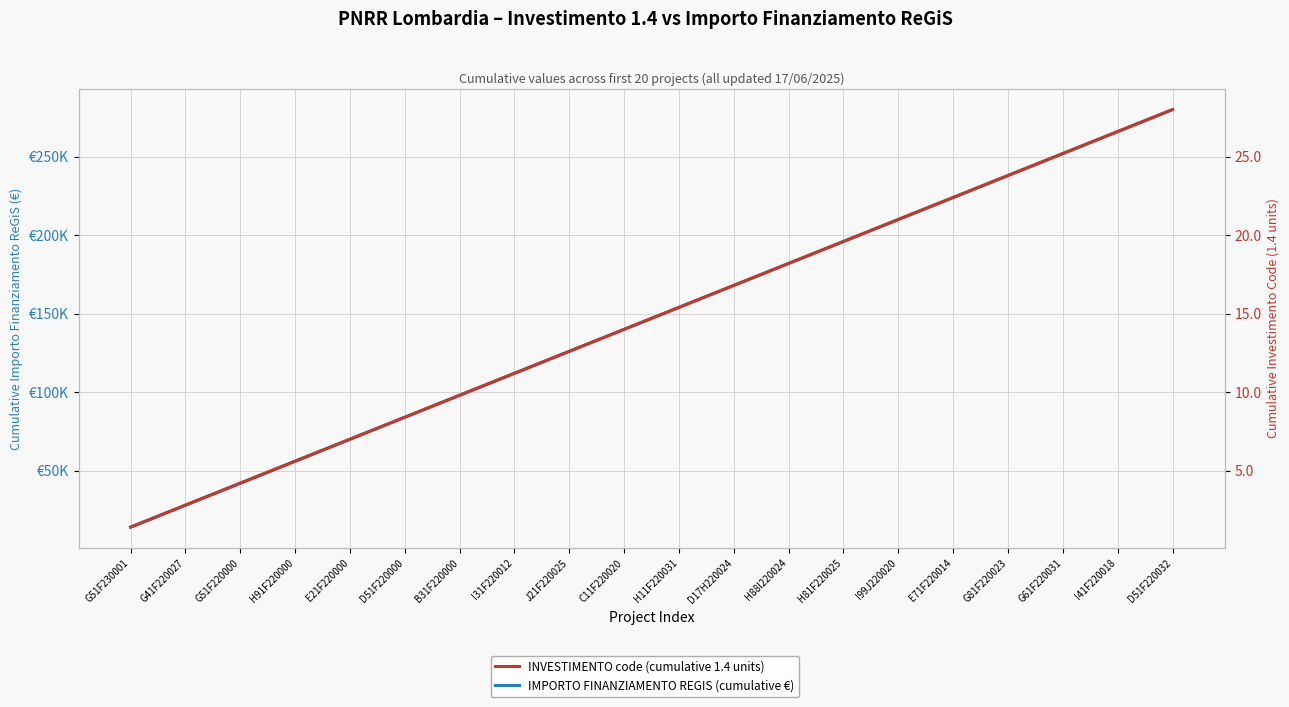

True or false: IMPORTO FINANZIAMENTO REGIS (cumulative €) has a value of 154000.0 at H11F220031.

True